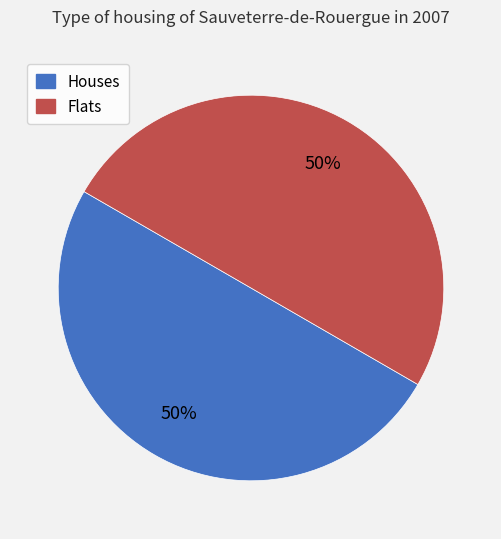

To the nearest percent, what is the average slice percentage?

50%